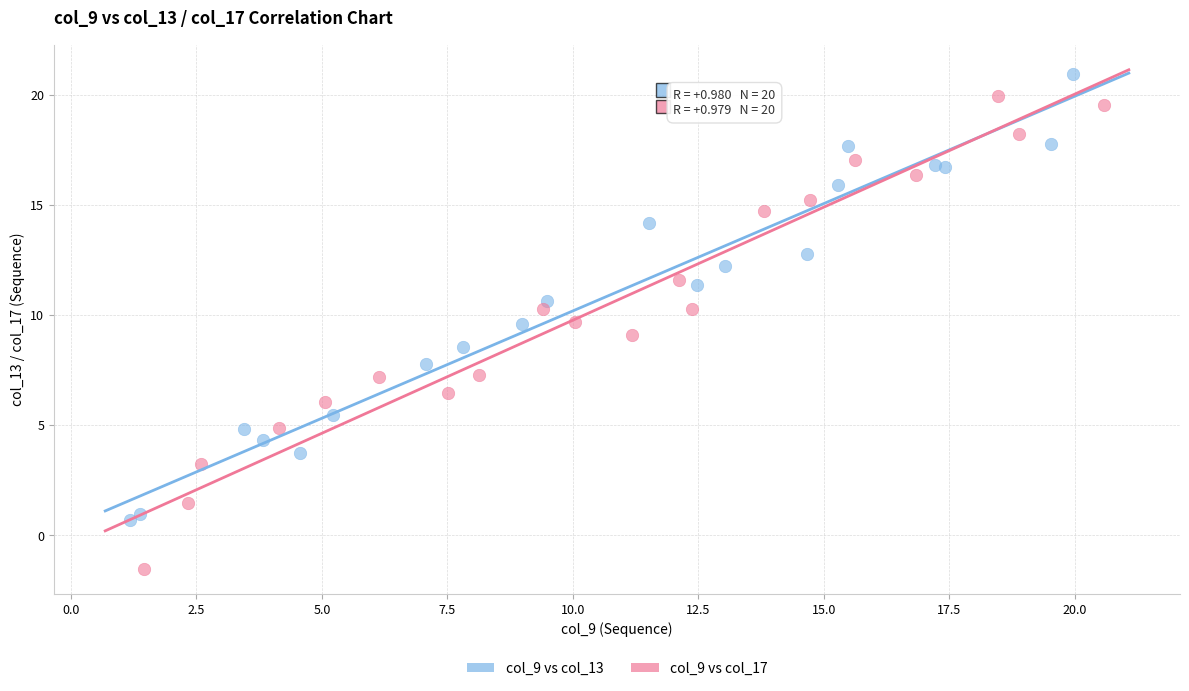

What are all the series names shown in the legend?

col_9 vs col_13, col_9 vs col_17